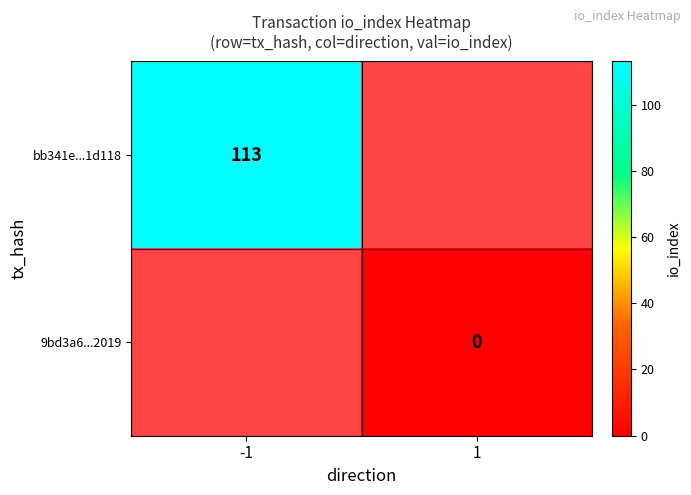

Is it true that bb341e...1d118 equals 190 at -1?

False